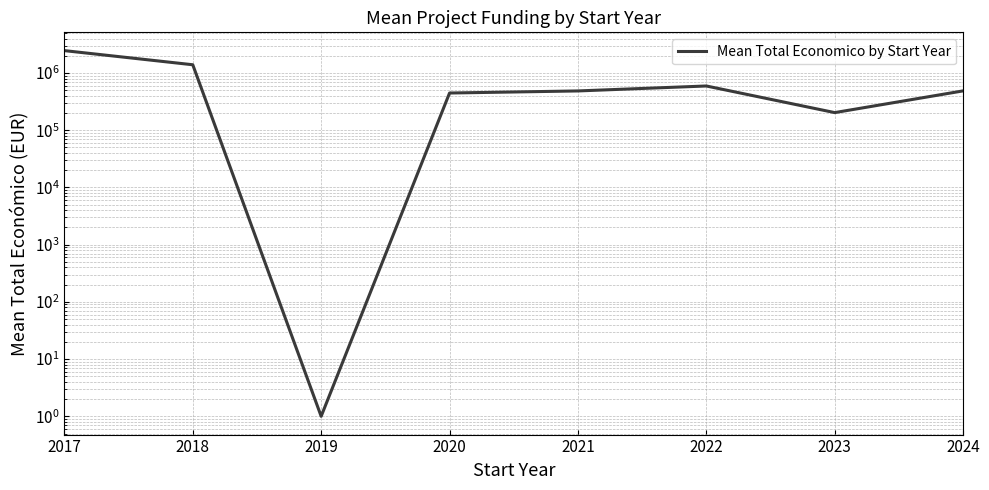

The value at 2019 is 1. True or false?

True